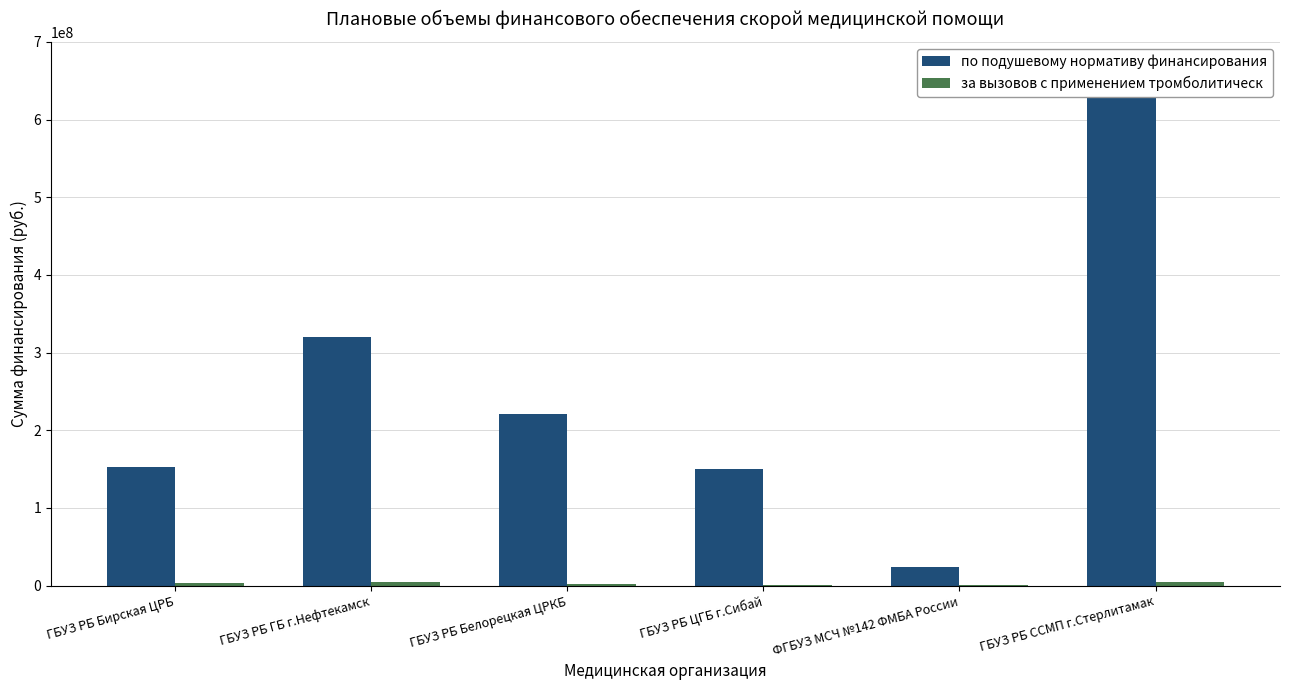

How many bars are there in total?

12